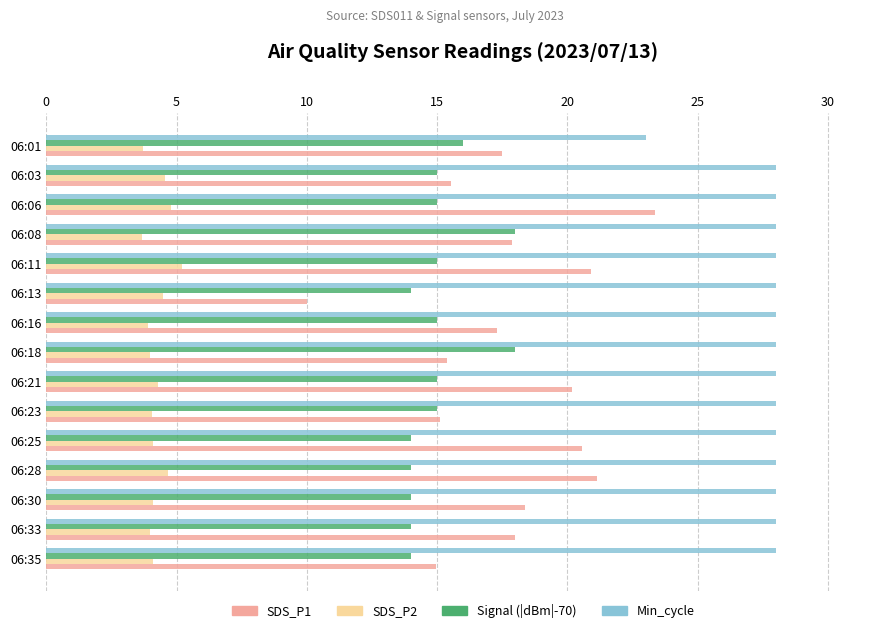

How many data points does each series have?

15